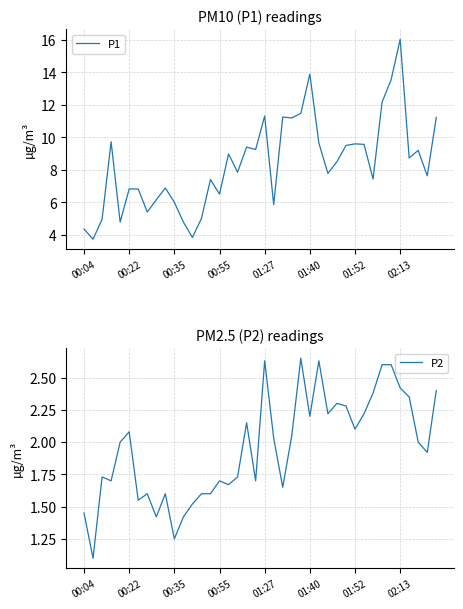

What is the highest value of the P1 series?

16.1